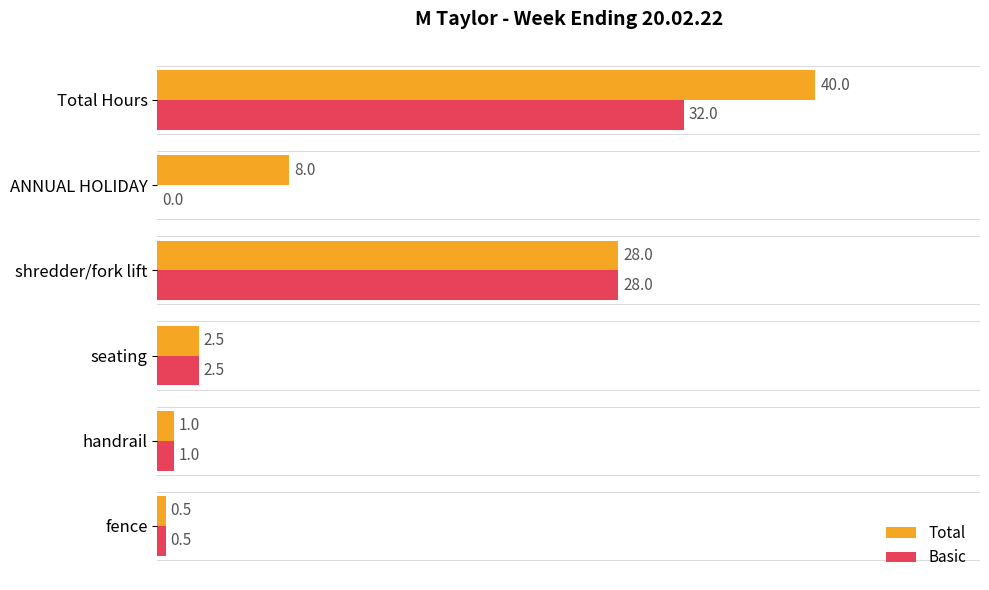

Between fence and ANNUAL HOLIDAY, which series saw the biggest shift?

Total